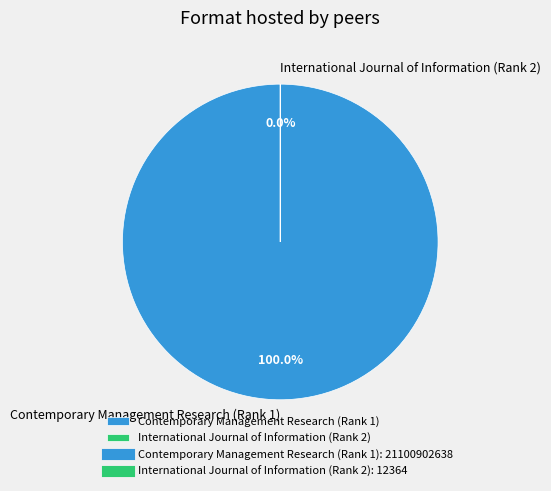

To the nearest percent, what portion does Contemporary Management Research (Rank 1) represent?

100%